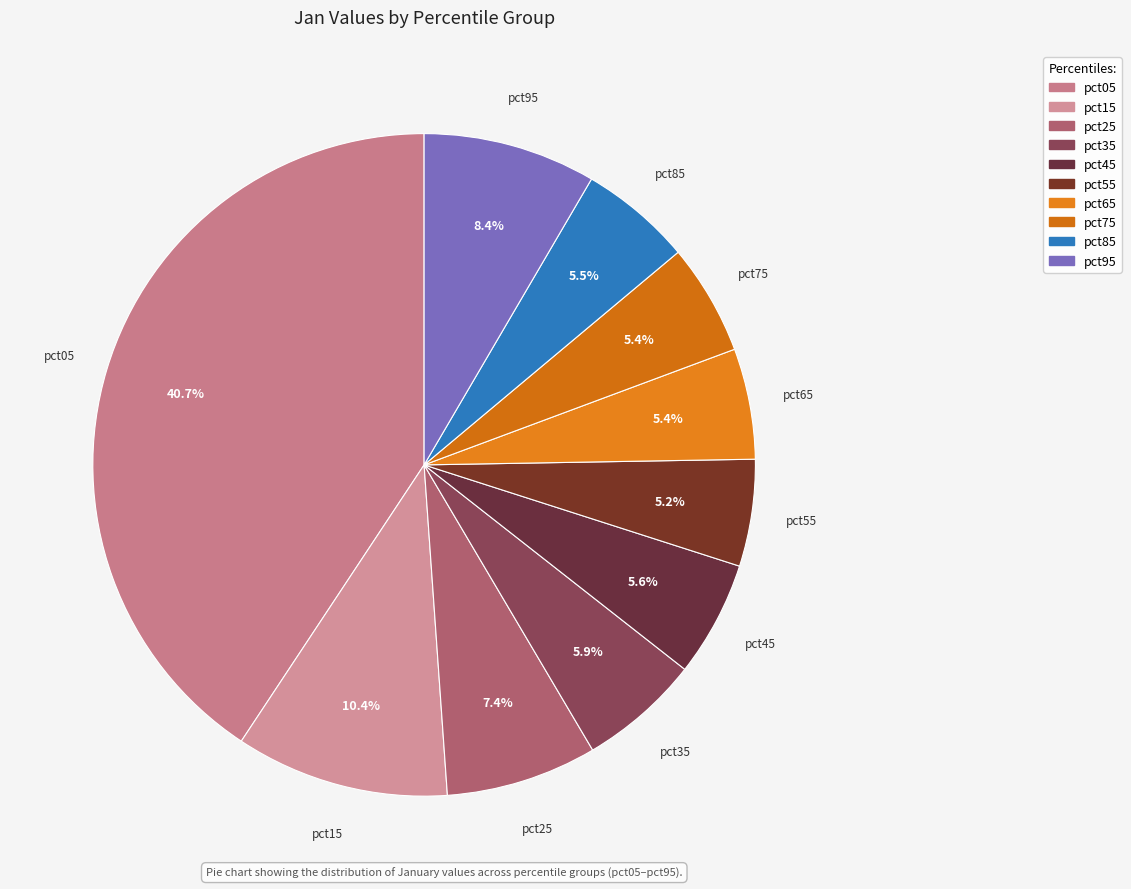

Does pct25 account for over 50% of the chart?

No